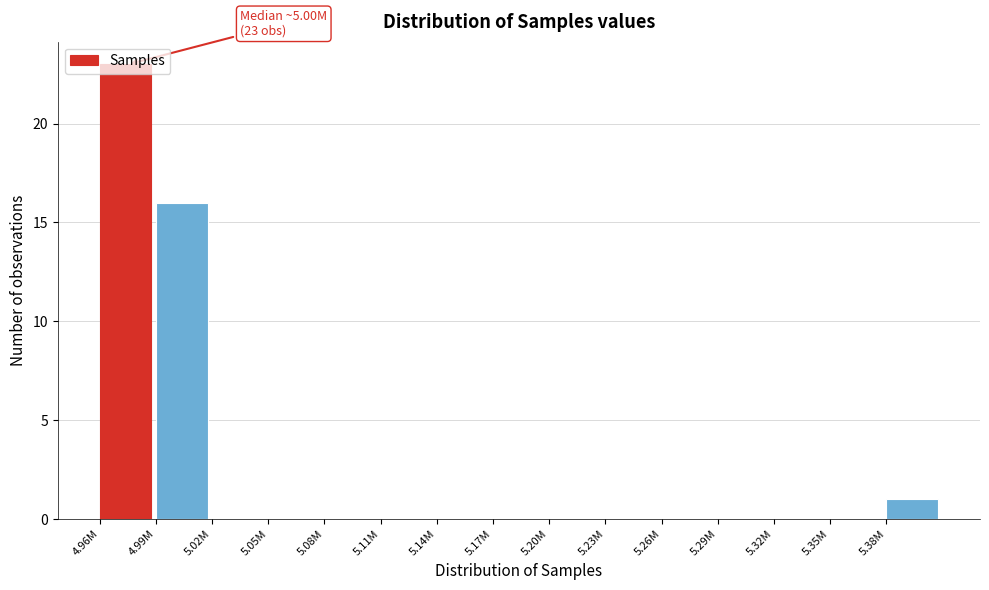

At which category does the chart reach its peak across all series?

4.96M